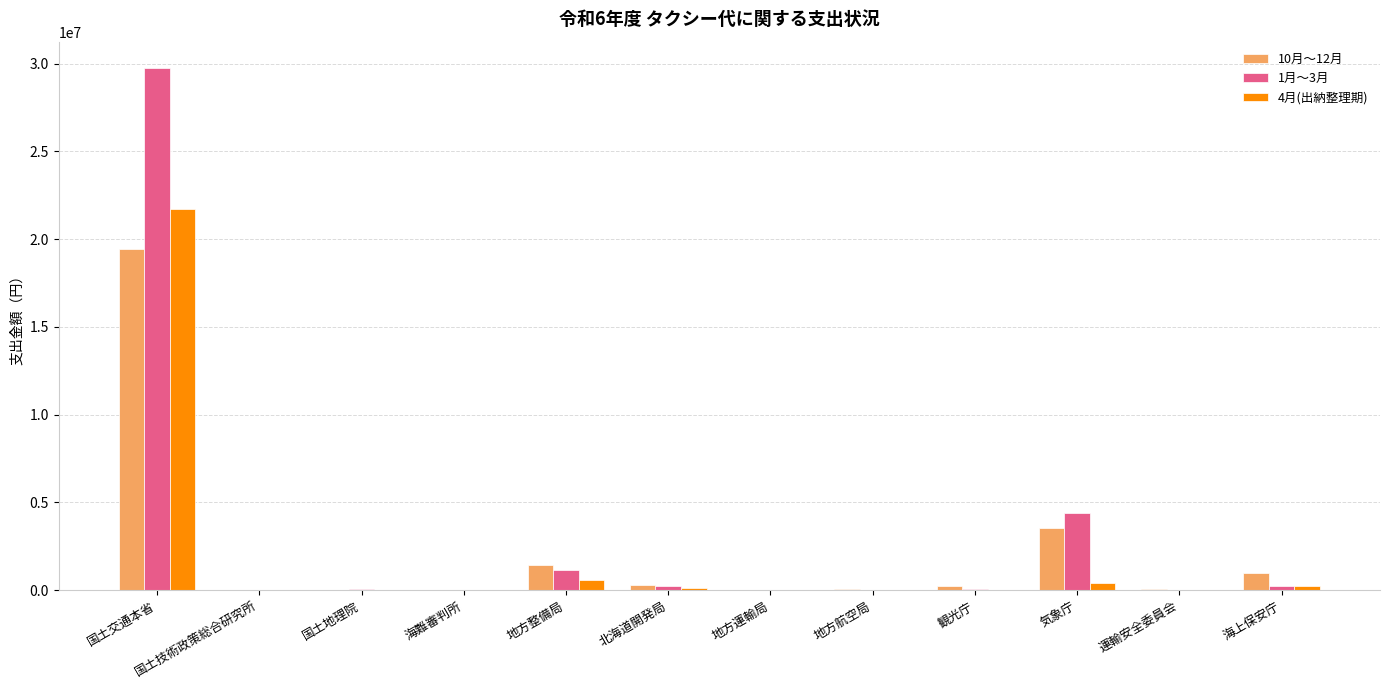

Which category has the highest value across all series?

国土交通本省